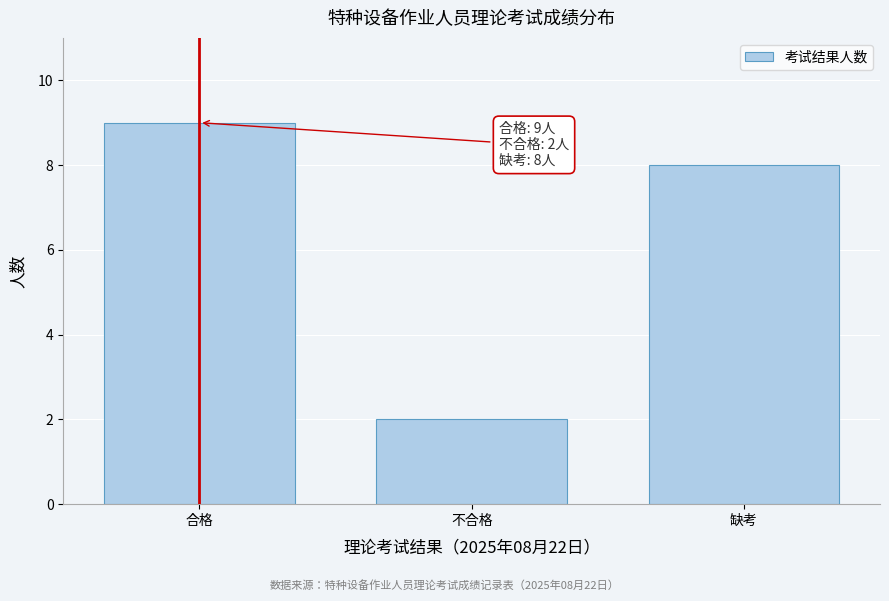

Reading right to left, transcribe all the data shown in this chart.

缺考=8	不合格=2	合格=9